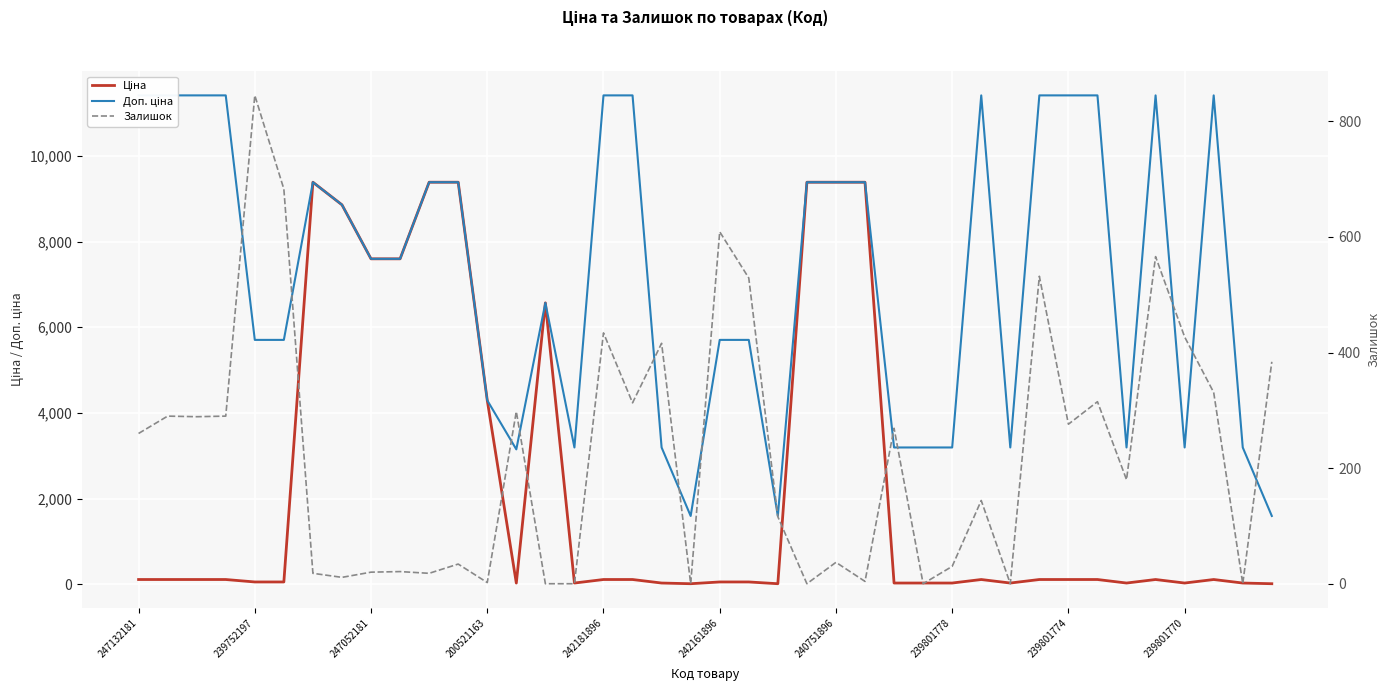

In Доп. ціна, how many points are lower than both neighbors (excluding endpoints)?

7